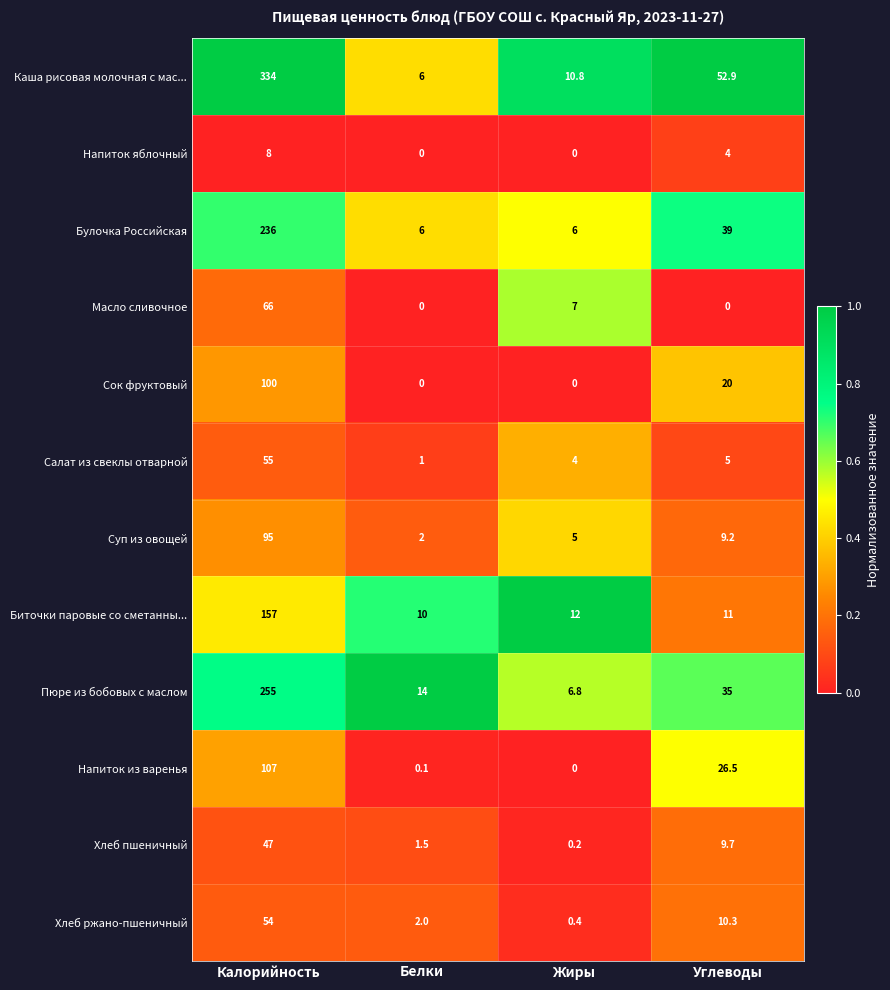

What is the difference between the highest and lowest values at Белки?

14.0